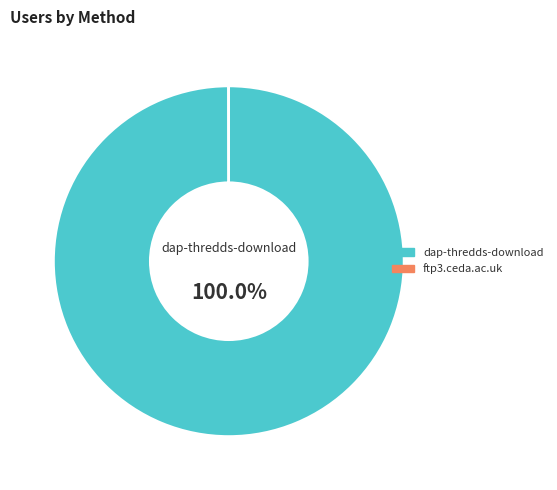

Which category has the biggest portion of the pie?

dap-thredds-download